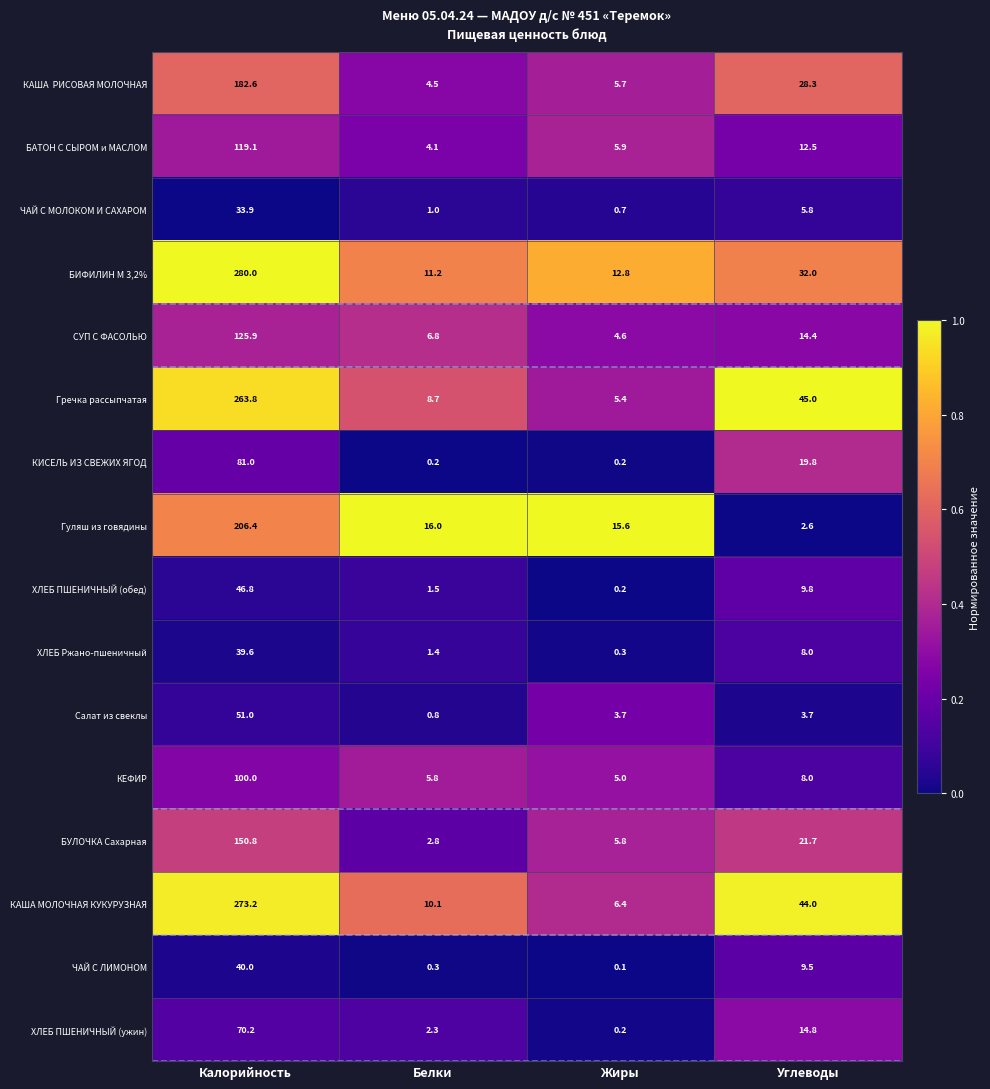

Count the number of data series in this chart.

16